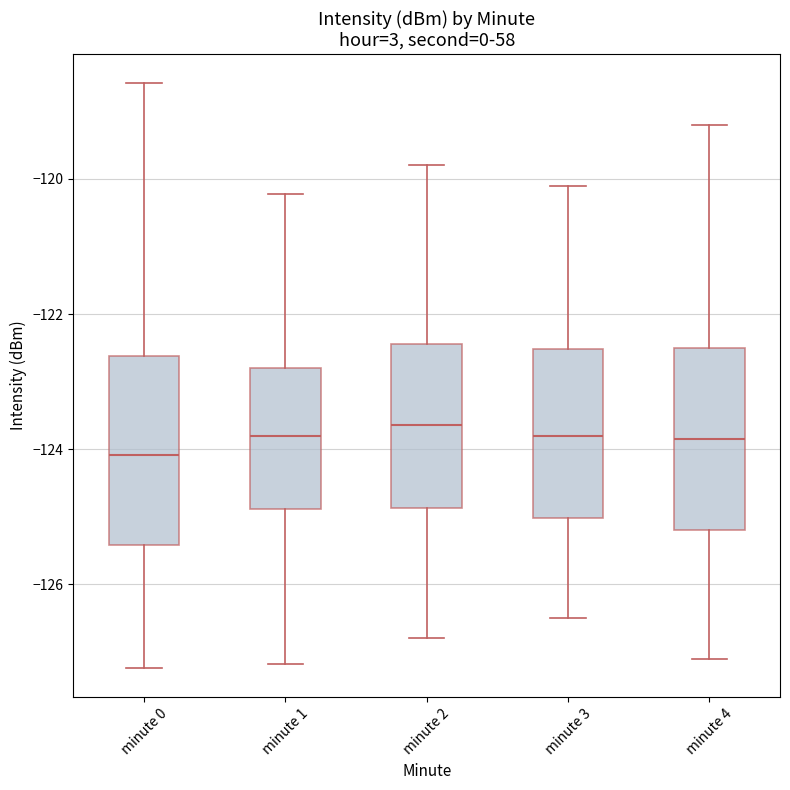

Where is the upper edge of the box for minute 4 on the y-axis? The values are not printed on the chart, so give them approximately, as read against the axis.

-122.4